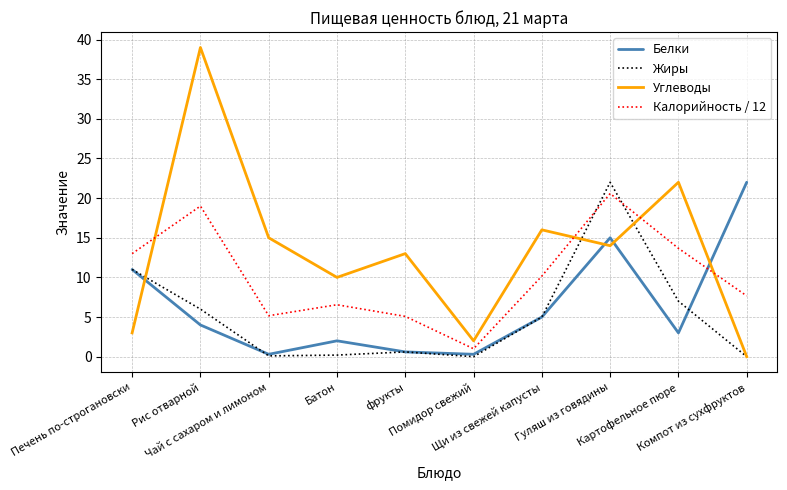

What are all the series names shown in the legend?

Белки, Жиры, Углеводы, Калорийность / 12